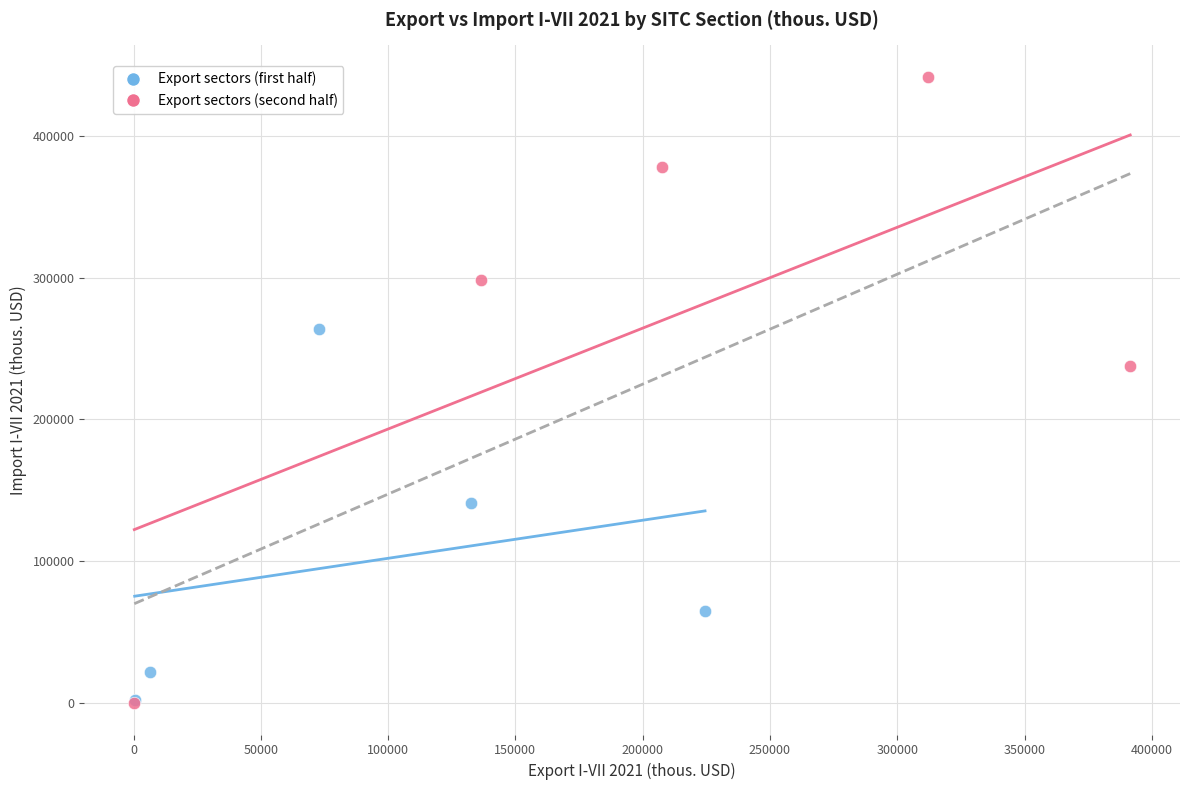

Which series contains the highest Y value?

Export sectors (second half)